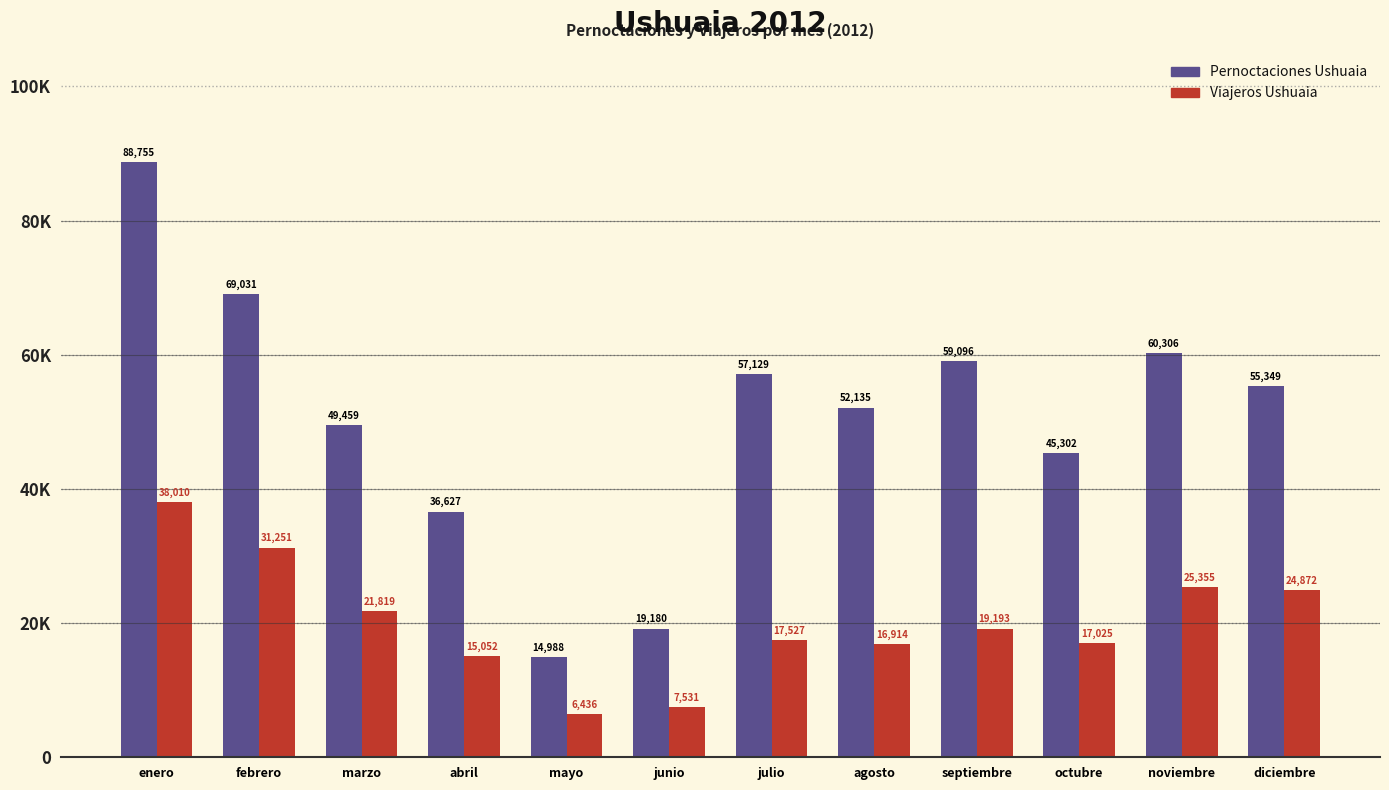

What are all the series names shown in the legend?

Pernoctaciones Ushuaia, Viajeros Ushuaia